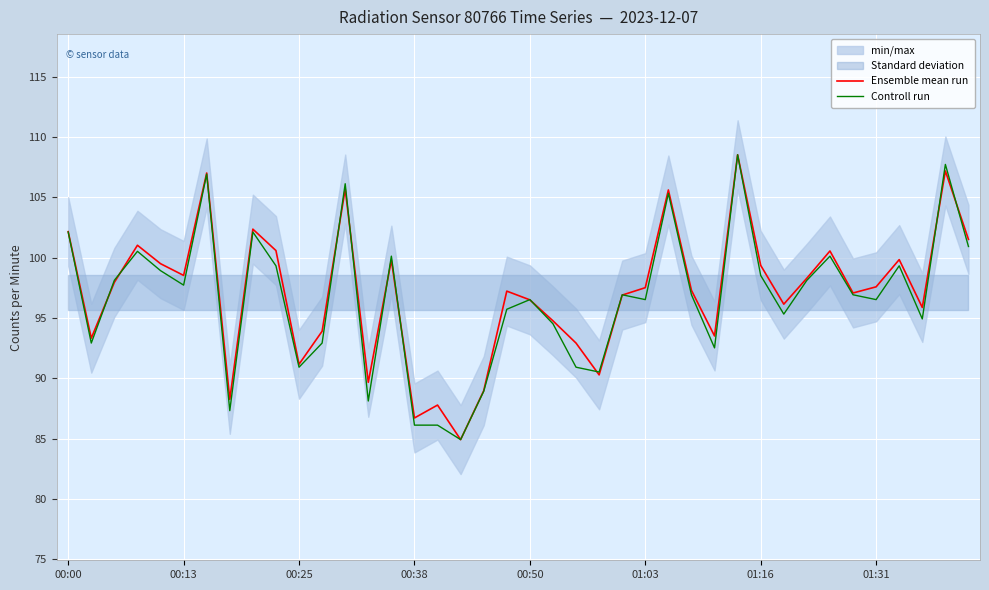

What is the minimum value for Controll run?

84.9